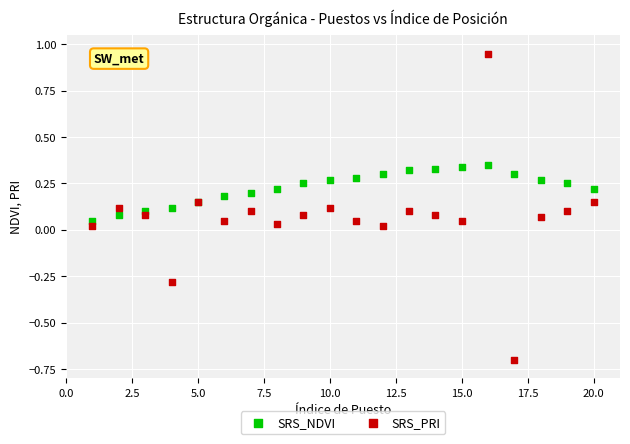

Which series contains the lowest Y value?

SRS_PRI